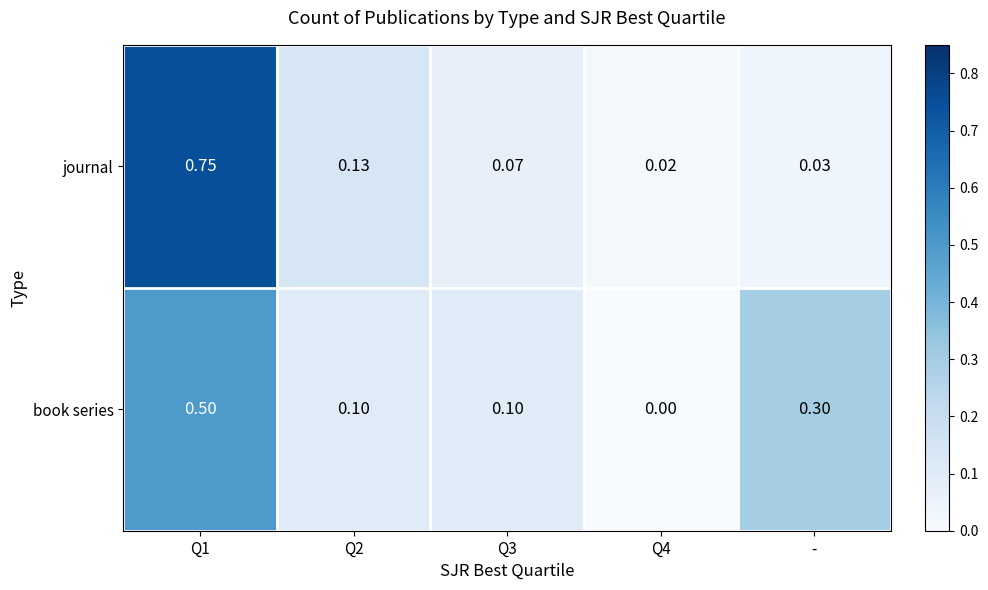

Rank the series at Q4 from lowest to highest value.

book series, journal